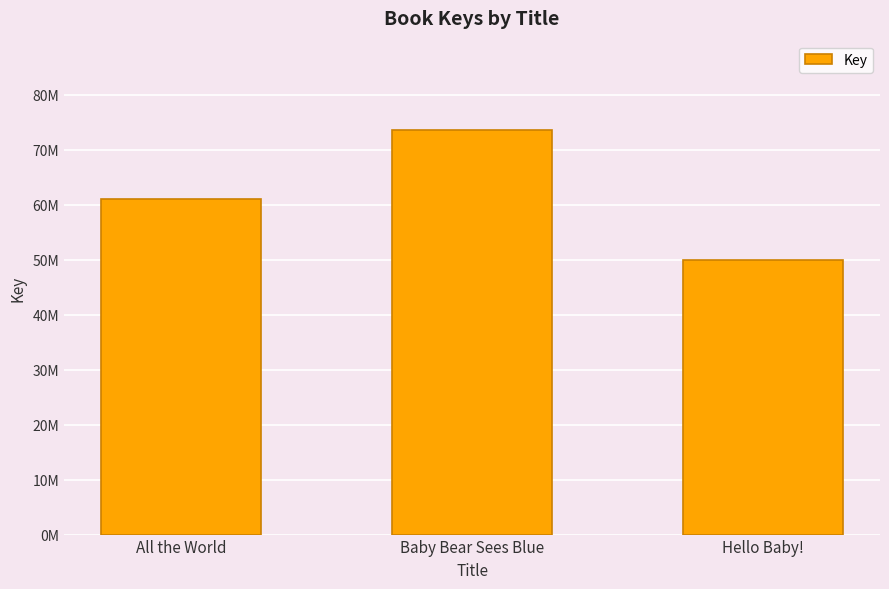

List the labels in order of value, largest first.

Baby Bear Sees Blue, All the World, Hello Baby!